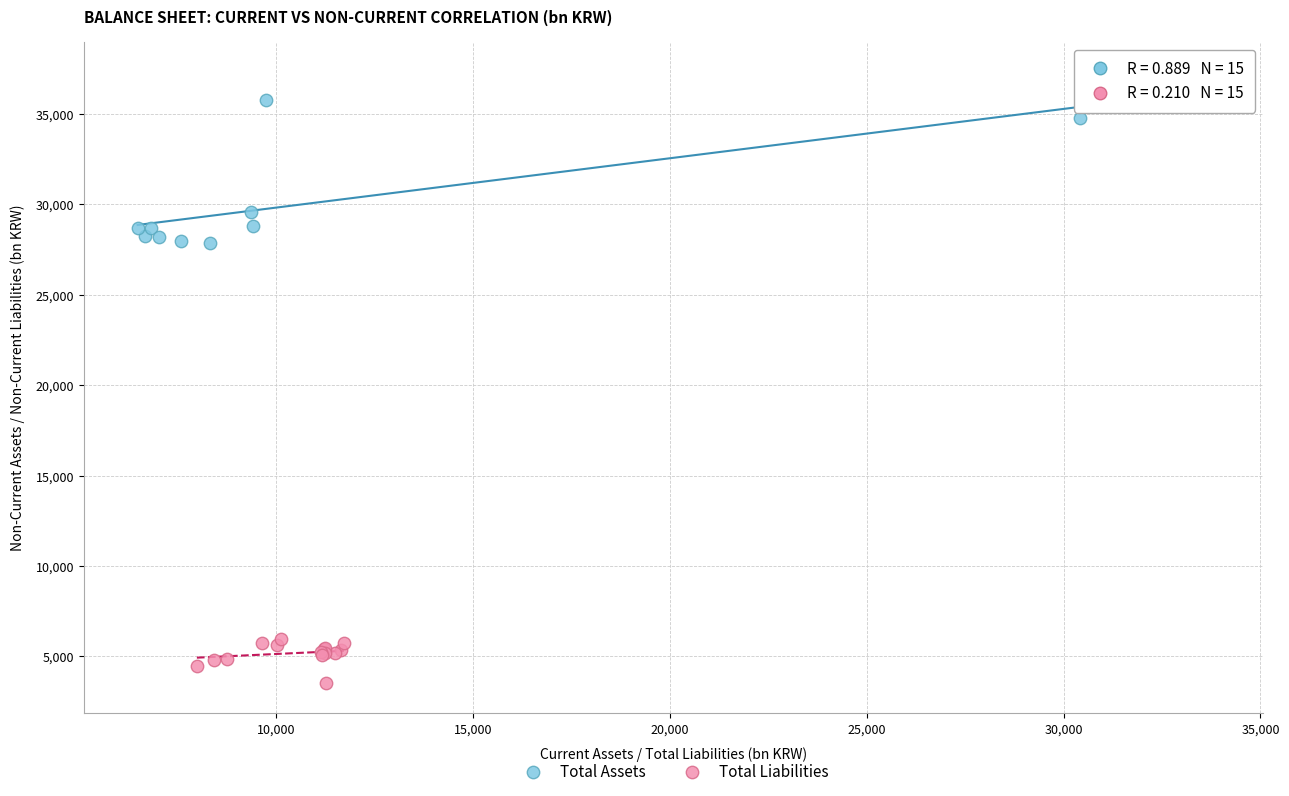

Which series has the largest Y range (max minus min)?

Total Assets